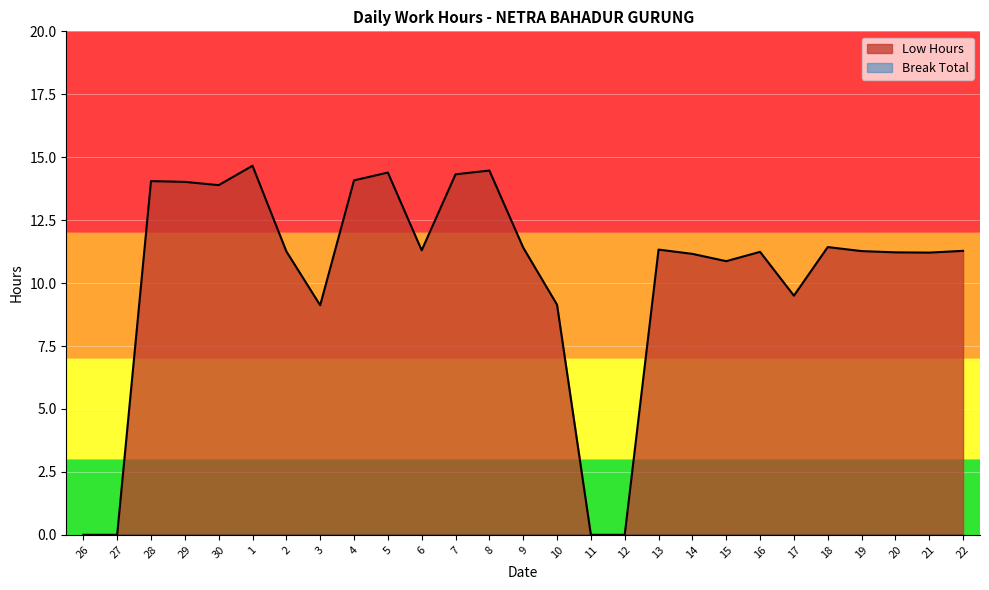

At which category does the data reach its first local peak?

28